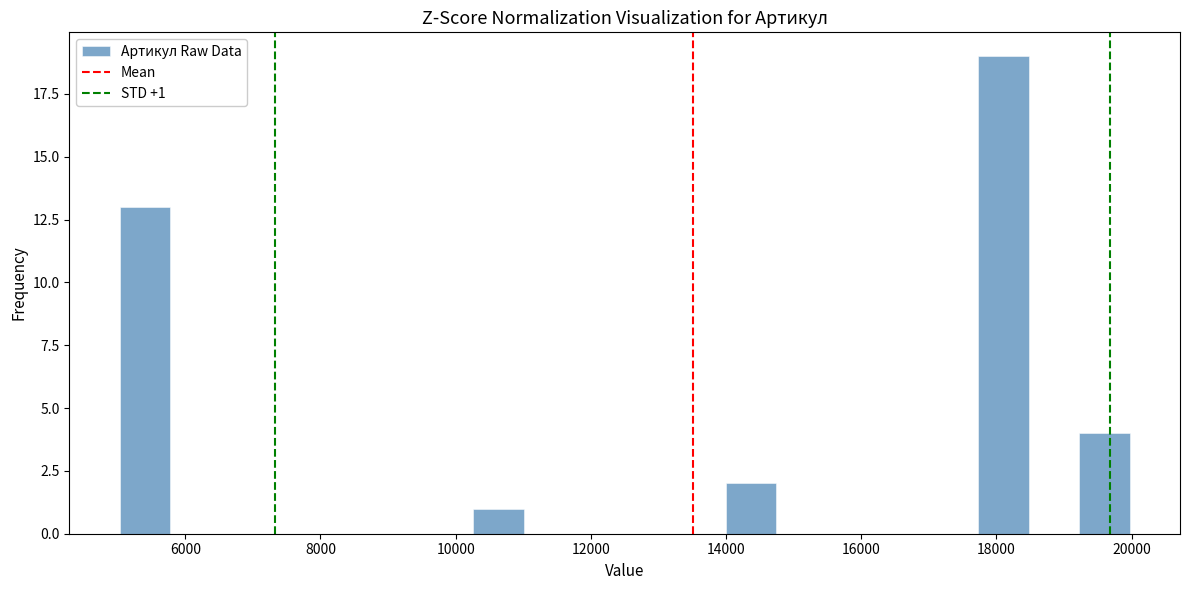

Read against the x-axis, roughly where is the centre of the tallest bar?

18200